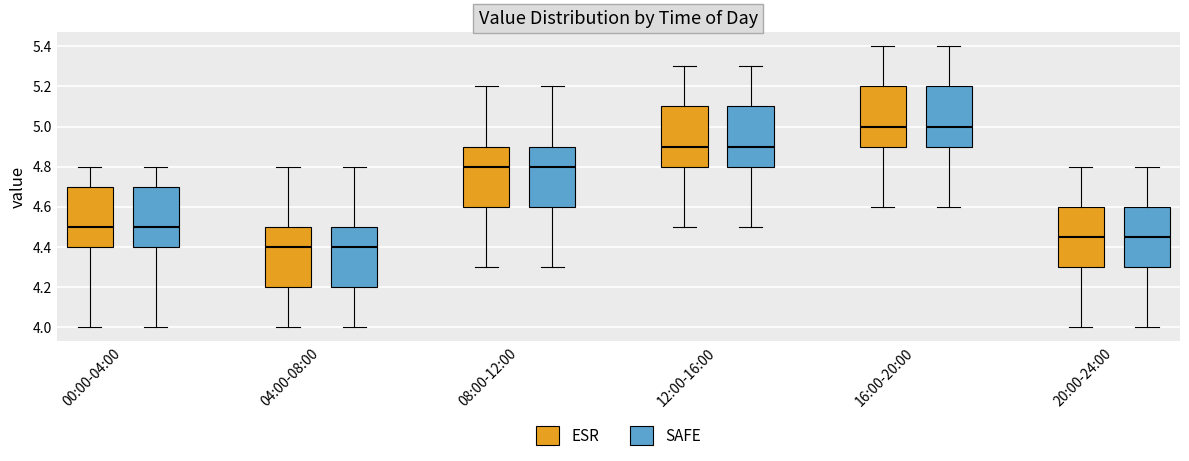

Reading left to right, read every box against the y-axis: the position of its median line, the range the box covers, and the ends of its whiskers. The values are not printed on the chart, so give them approximately, as read against the axis.

00:00-04:00 (ESR): median 4.50, box 4.40 to 4.70, whiskers 4.00 to 4.80
00:00-04:00 (SAFE): median 4.50, box 4.40 to 4.70, whiskers 4.00 to 4.80
04:00-08:00 (ESR): median 4.40, box 4.20 to 4.50, whiskers 4.00 to 4.80
04:00-08:00 (SAFE): median 4.40, box 4.20 to 4.50, whiskers 4.00 to 4.80
08:00-12:00 (ESR): median 4.80, box 4.60 to 4.90, whiskers 4.30 to 5.20
08:00-12:00 (SAFE): median 4.80, box 4.60 to 4.90, whiskers 4.30 to 5.20
12:00-16:00 (ESR): median 4.90, box 4.80 to 5.10, whiskers 4.50 to 5.30
12:00-16:00 (SAFE): median 4.90, box 4.80 to 5.10, whiskers 4.50 to 5.30
16:00-20:00 (ESR): median 5.00, box 4.90 to 5.20, whiskers 4.60 to 5.40
16:00-20:00 (SAFE): median 5.00, box 4.90 to 5.20, whiskers 4.60 to 5.40
20:00-24:00 (ESR): median 4.46, box 4.30 to 4.60, whiskers 4.00 to 4.80
20:00-24:00 (SAFE): median 4.46, box 4.30 to 4.60, whiskers 4.00 to 4.80